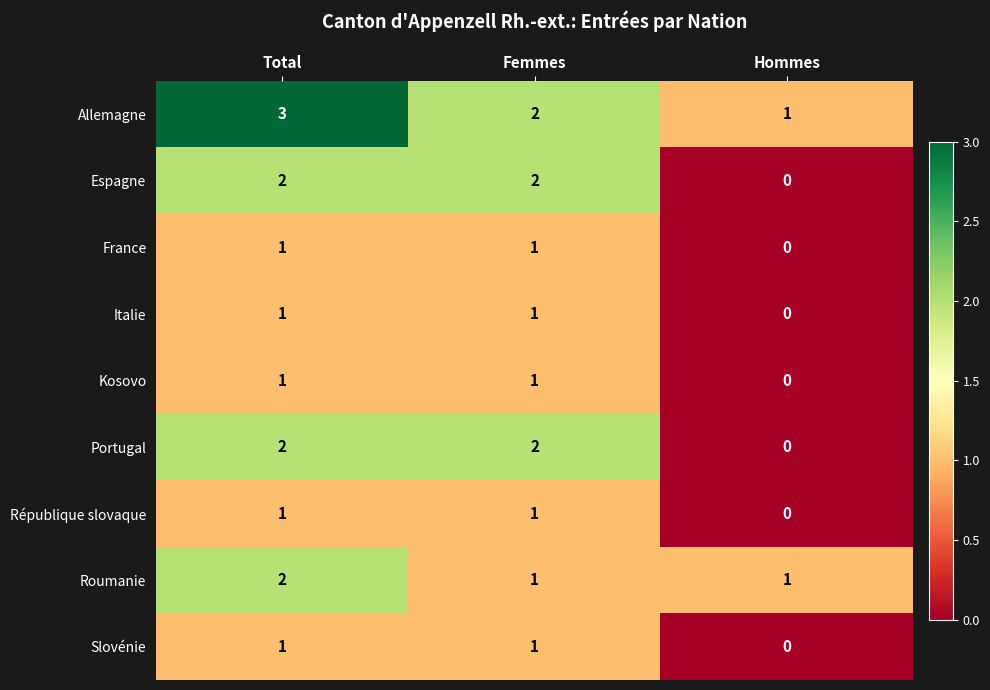

Which has a higher value, Femmes or Total?

Total